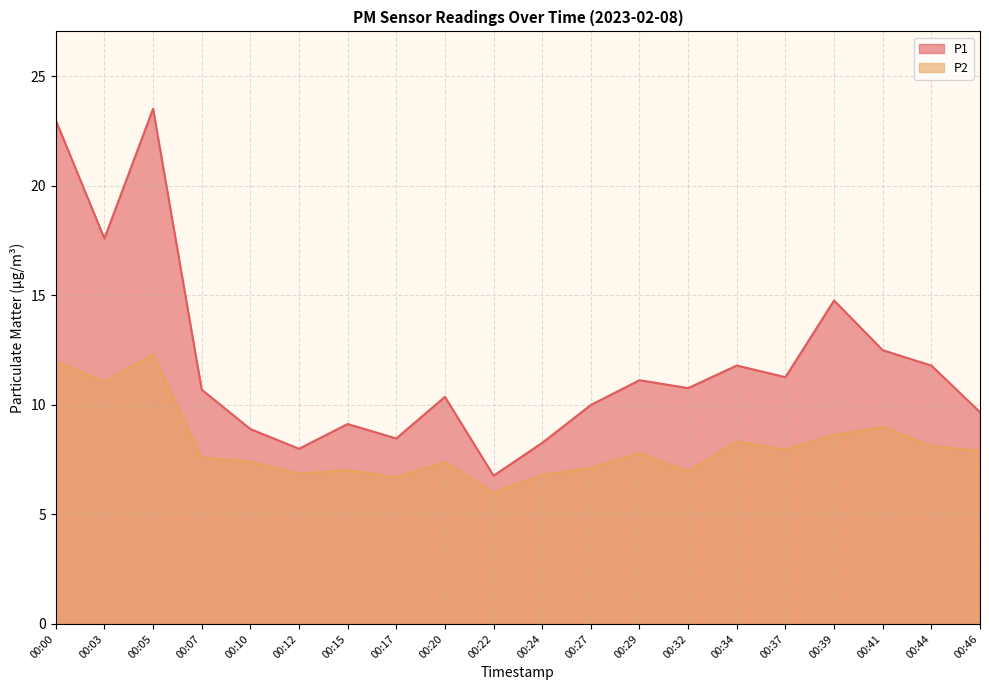

Reading left to right, list all the values displayed in this chart.

P1: 00:00=23.0	00:03=17.6	00:05=23.5	00:07=10.7	00:10=8.9	00:12=8.0	00:15=9.1	00:17=8.5	00:20=10.4	00:22=6.8	00:24=8.3	00:27=10.0	00:29=11.1	00:32=10.8	00:34=11.8	00:37=11.3	00:39=14.8	00:41=12.5	00:44=11.8	00:46=9.7
P2: 00:00=12.0	00:03=11.1	00:05=12.3	00:07=7.6	00:10=7.4	00:12=6.9	00:15=7.0	00:17=6.7	00:20=7.4	00:22=6.0	00:24=6.8	00:27=7.1	00:29=7.8	00:32=7.0	00:34=8.3	00:37=8.0	00:39=8.6	00:41=9.0	00:44=8.1	00:46=7.9